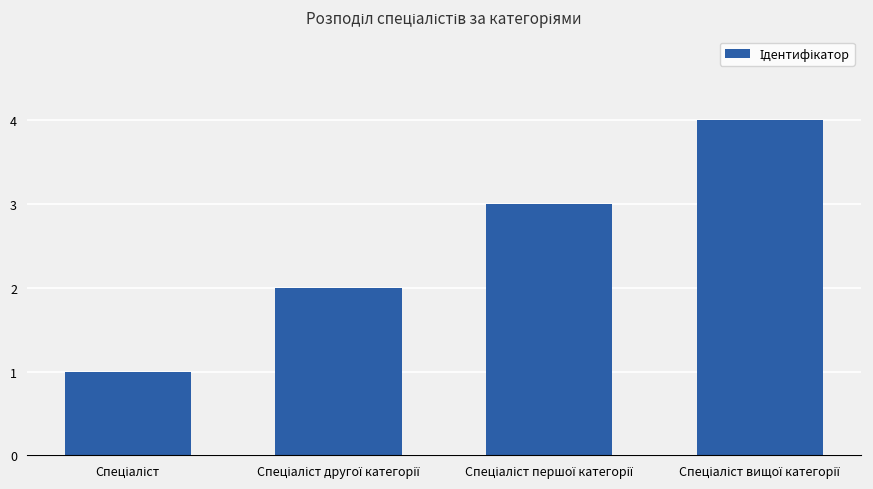

What is the difference between the maximum and minimum values?

3